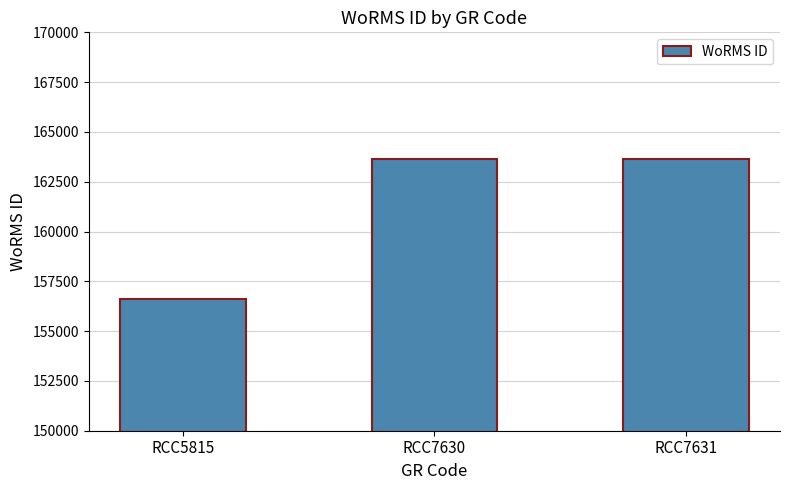

How many bars are there in total?

3